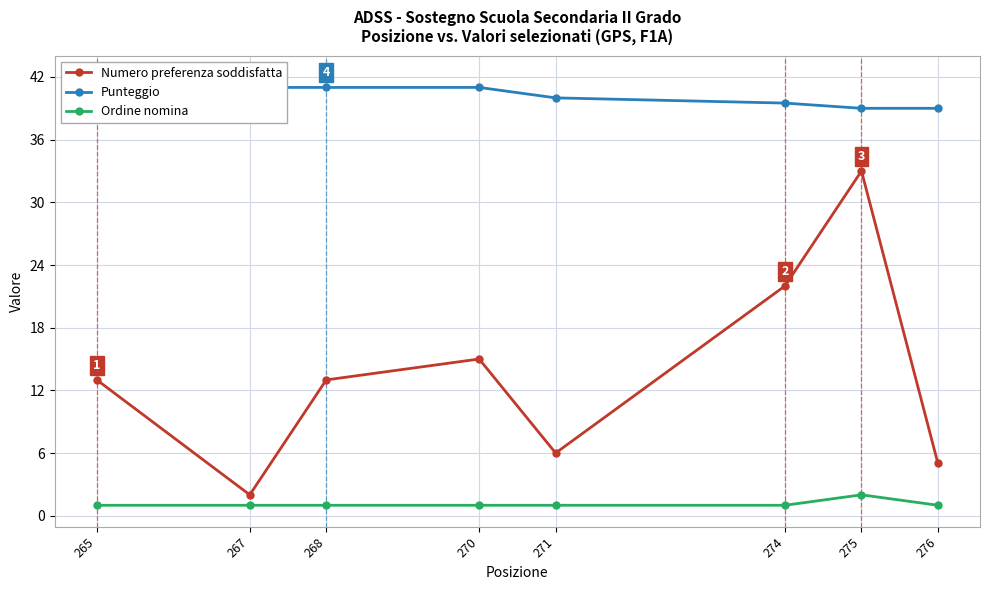

Reading right to left, extract all data points from this chart.

Numero preferenza soddisfatta: 276=5.0	275=33.0	274=22.0	271=6.0	270=15.0	268=13.0	267=2.0	265=13.0
Punteggio: 276=39.0	275=39.0	274=39.5	271=40.0	270=41.0	268=41.0	267=41.0	265=42.0
Ordine nomina: 276=1.0	275=2.0	274=1.0	271=1.0	270=1.0	268=1.0	267=1.0	265=1.0